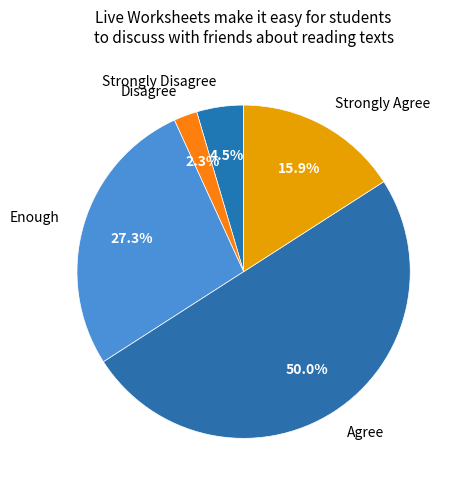

To the nearest percent, what is the combined percentage of Disagree and Agree?

52%